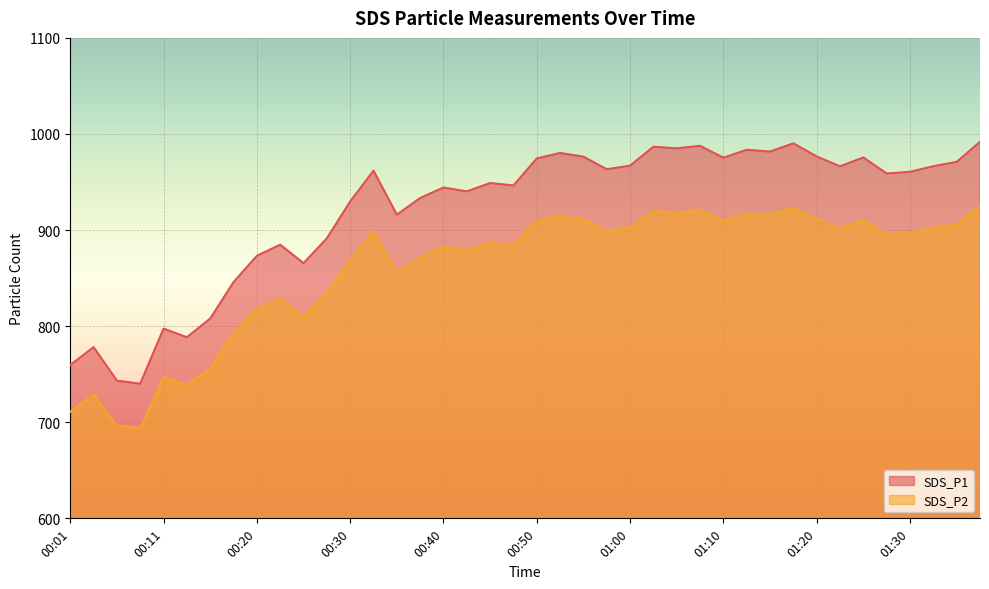

At which label does SDS_P1 first exceed 960?

00:33